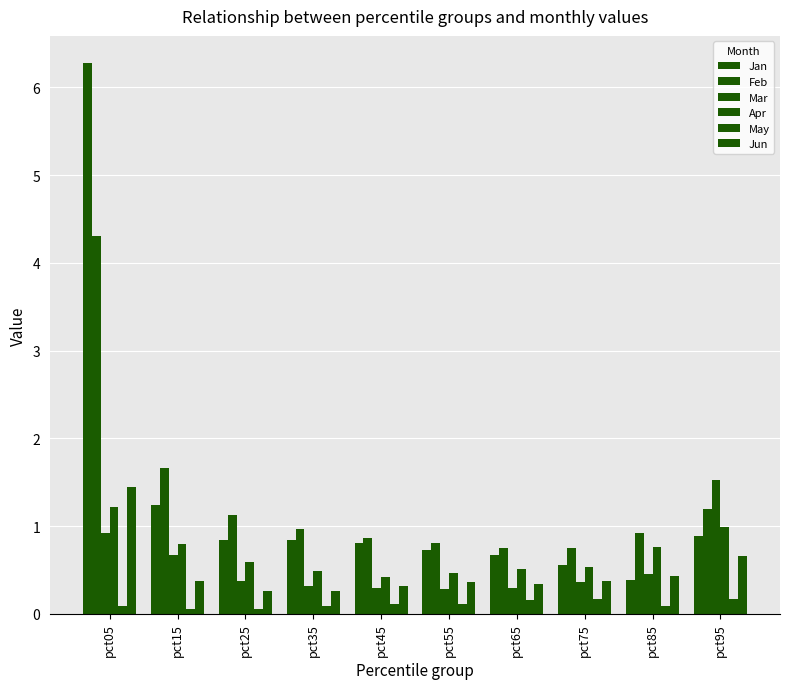

Reading left to right, transcribe all the data shown in this chart.

Jan: pct05=6.3	pct15=1.2	pct25=0.8	pct35=0.8	pct45=0.8	pct55=0.7	pct65=0.7	pct75=0.6	pct85=0.4	pct95=0.9
Feb: pct05=4.3	pct15=1.7	pct25=1.1	pct35=1.0	pct45=0.9	pct55=0.8	pct65=0.8	pct75=0.8	pct85=0.9	pct95=1.2
Mar: pct05=0.9	pct15=0.7	pct25=0.4	pct35=0.3	pct45=0.3	pct55=0.3	pct65=0.3	pct75=0.4	pct85=0.5	pct95=1.5
Apr: pct05=1.2	pct15=0.8	pct25=0.6	pct35=0.5	pct45=0.4	pct55=0.5	pct65=0.5	pct75=0.5	pct85=0.8	pct95=1.0
May: pct05=0.1	pct15=0.1	pct25=0.1	pct35=0.1	pct45=0.1	pct55=0.1	pct65=0.2	pct75=0.2	pct85=0.1	pct95=0.2
Jun: pct05=1.4	pct15=0.4	pct25=0.3	pct35=0.3	pct45=0.3	pct55=0.4	pct65=0.3	pct75=0.4	pct85=0.4	pct95=0.7